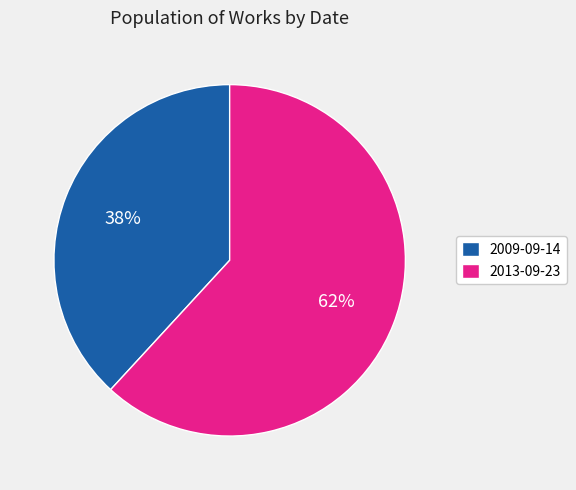

Combined, do 2013-09-23 and 2009-09-14 account for over 50%?

Yes